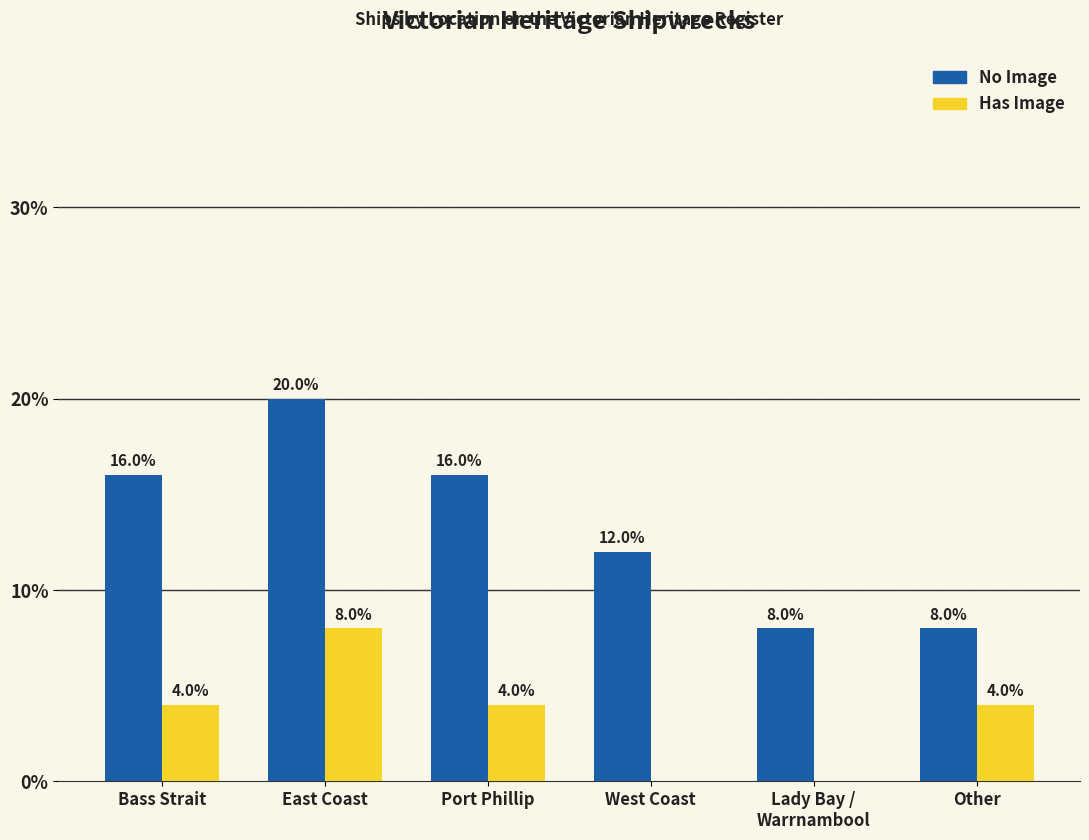

What value does the No Image series have at Port Phillip, to the nearest 10?

20